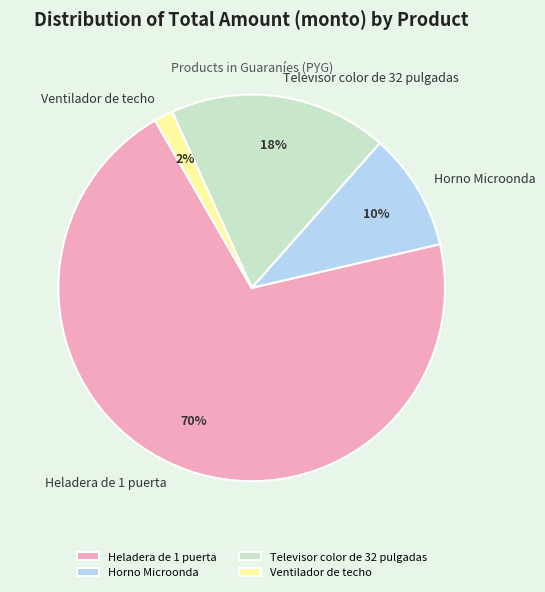

Which has a higher value, Horno Microonda or Heladera de 1 puerta?

Heladera de 1 puerta